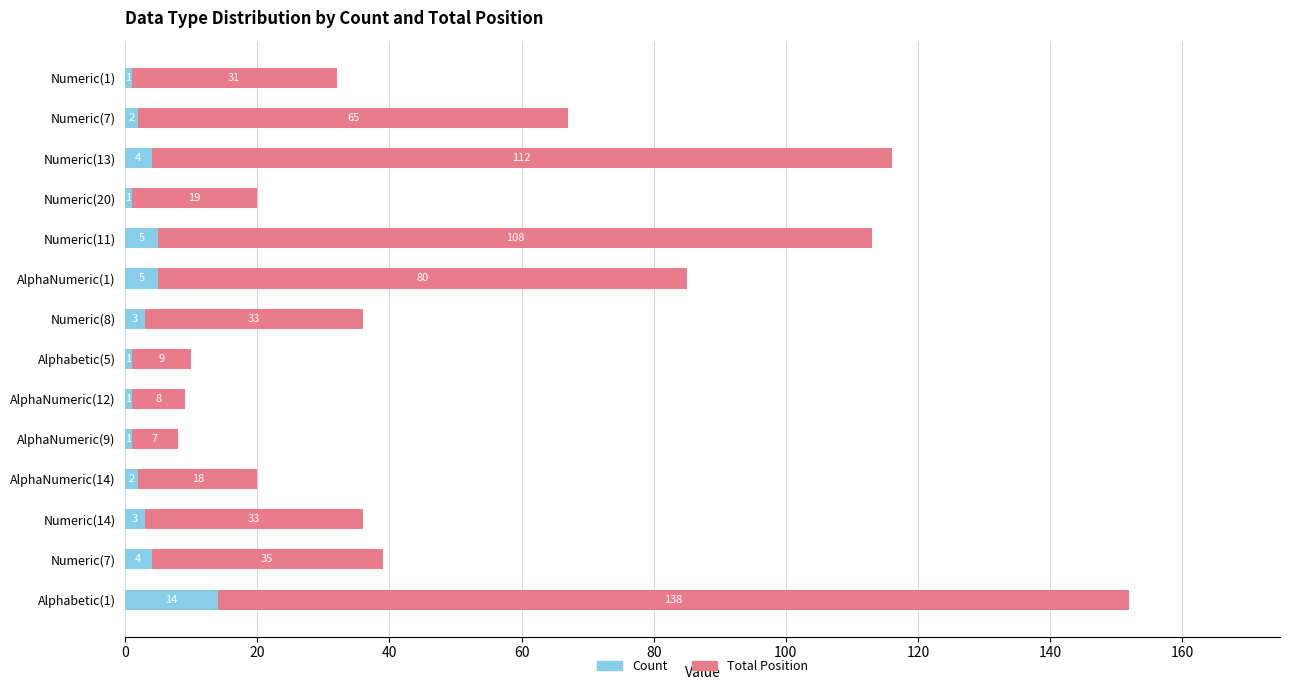

Rank the series by their average value, from highest to lowest.

Total Position, Count